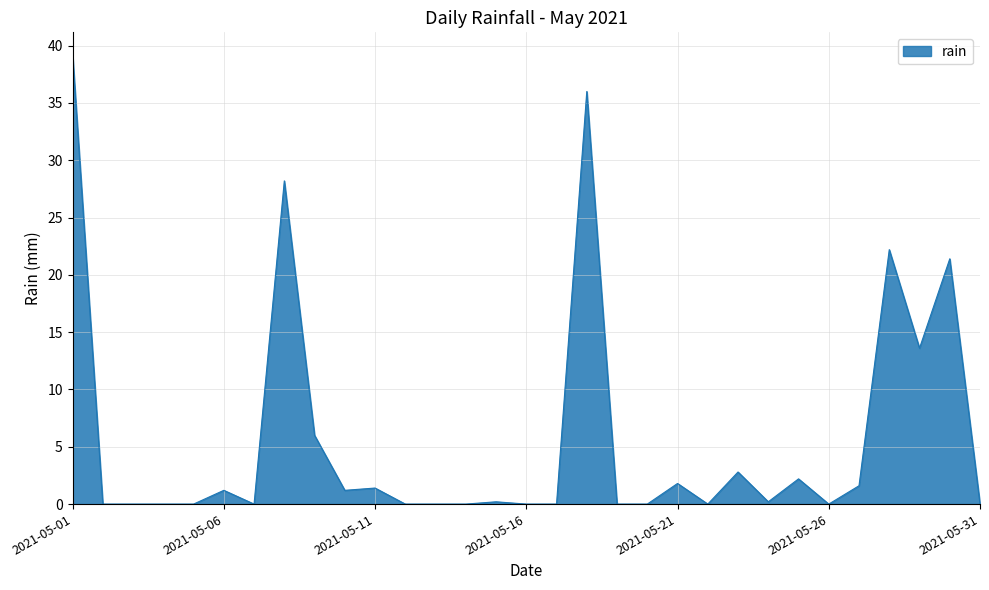

What is the maximum value shown in the chart?

39.2